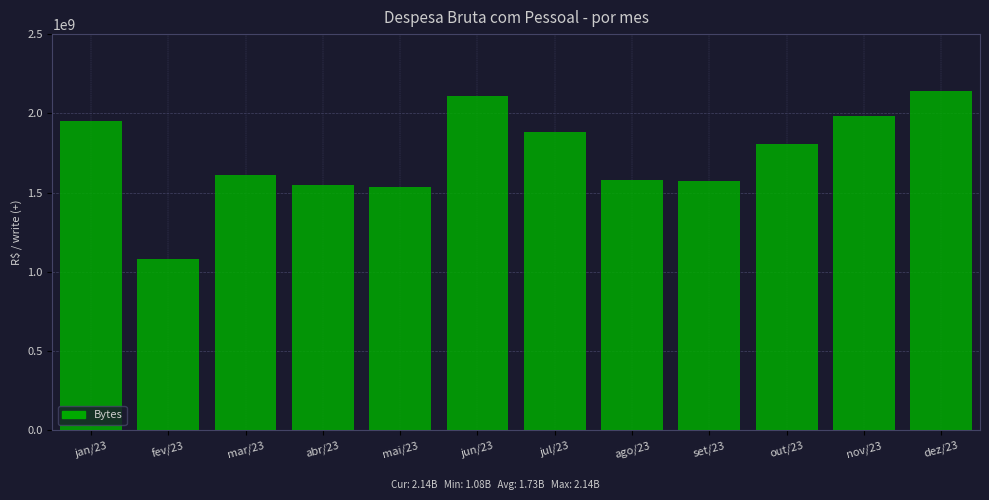

What is the maximum value shown in the chart?

2143822614.7